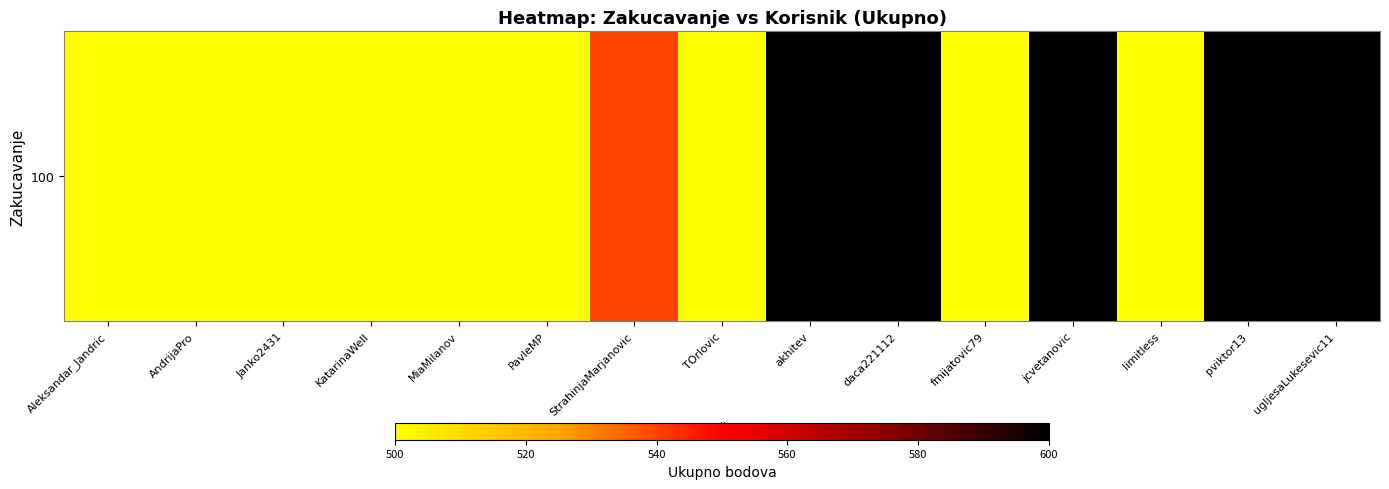

At which category does the chart reach its minimum across all series?

Aleksandar_Jandric